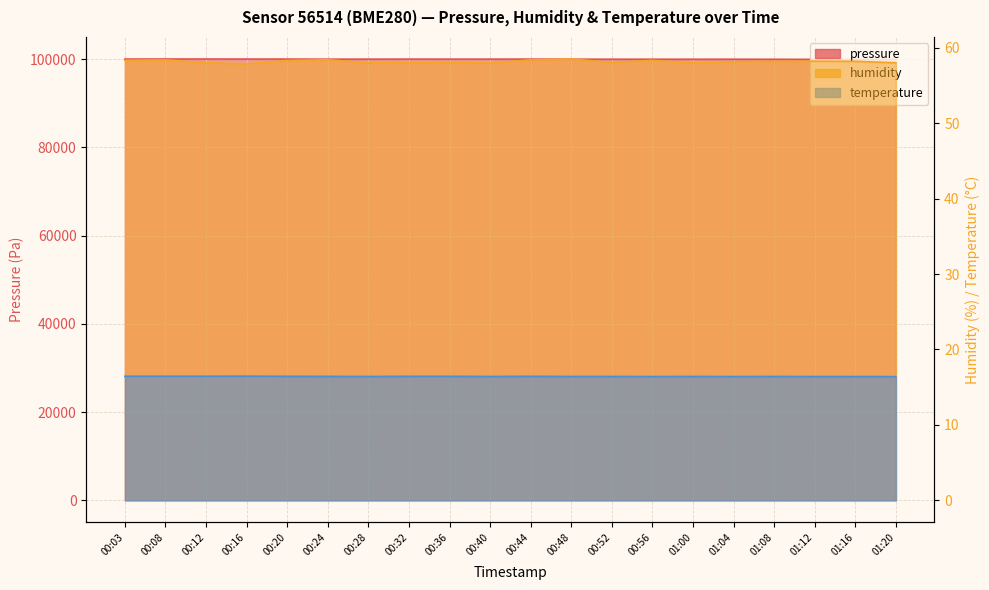

What is the minimum value shown in the chart?

16.4